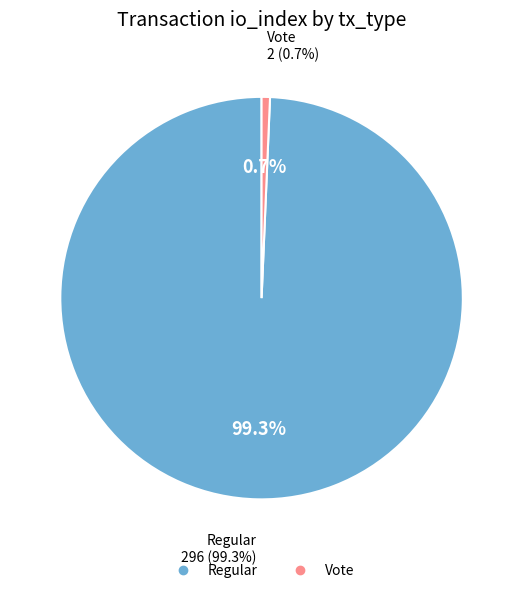

How many slices are in this pie chart?

2